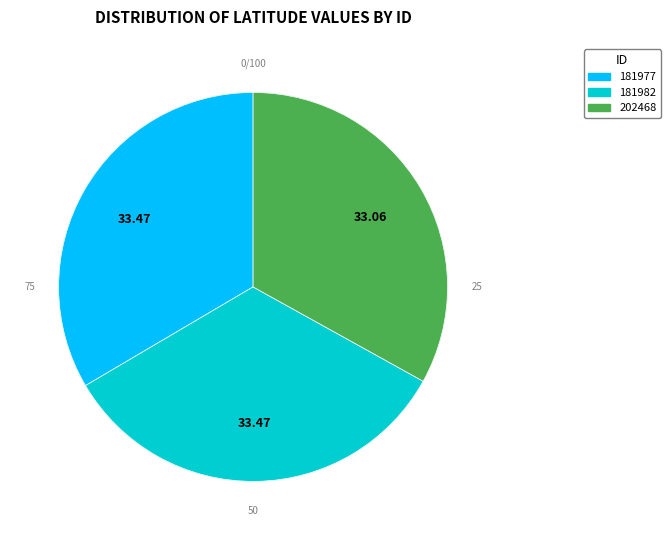

Which slice is the smallest?

202468